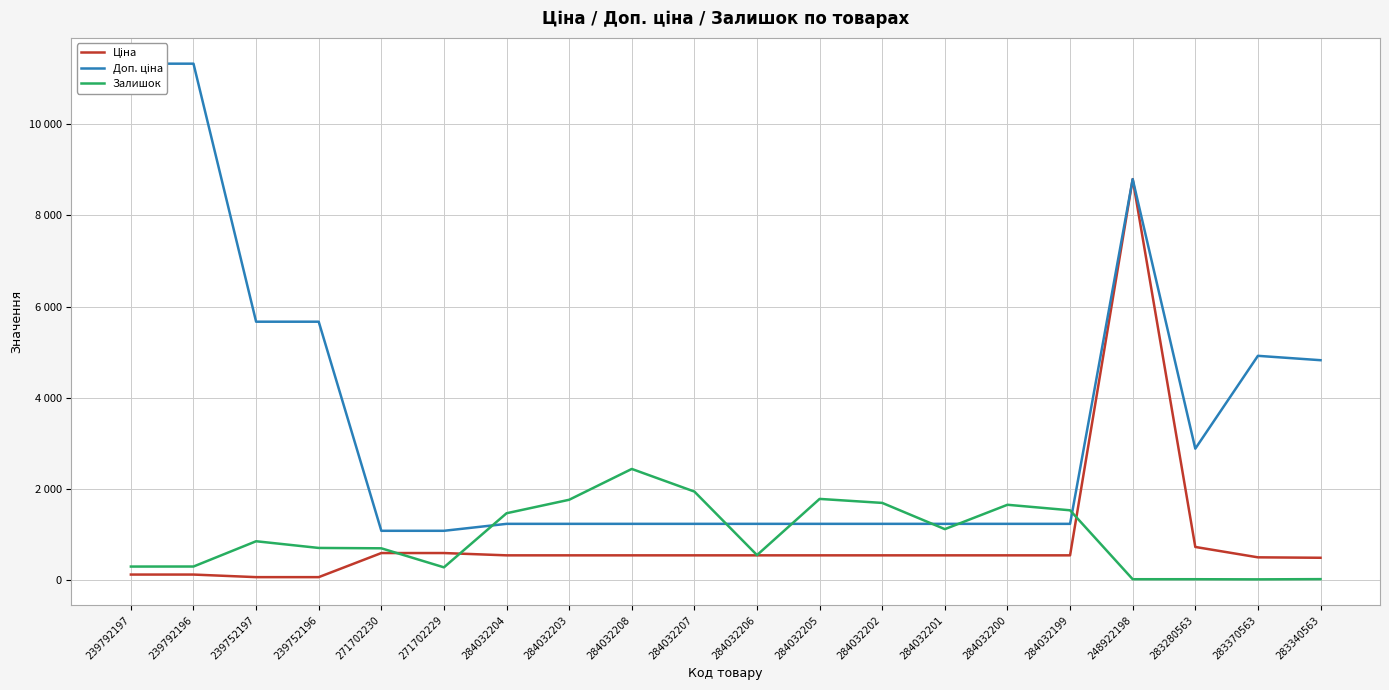

Reading left to right, extract all data points from this chart.

Ціна: 239792197=113.3	239792196=113.3	239752197=56.7	239752196=56.7	271702230=586.0	271702229=586.0	284032204=535.4	284032203=535.4	284032208=535.4	284032207=535.4	284032206=535.4	284032205=535.4	284032202=535.4	284032201=535.4	284032200=535.4	284032199=535.4	248922198=8797.6	283280563=719.6	283370563=491.7	283340563=482.1
Доп. ціна: 239792197=11334.0	239792196=11334.0	239752197=5667.0	239752196=5667.0	271702230=1074.5	271702229=1074.5	284032204=1227.2	284032203=1227.2	284032208=1227.2	284032207=1227.2	284032206=1227.2	284032205=1227.2	284032202=1227.2	284032201=1227.2	284032200=1227.2	284032199=1227.2	248922198=8797.6	283280563=2878.5	283370563=4917.4	283340563=4821.4
Залишок: 239792197=289.0	239792196=290.0	239752197=845.0	239752196=698.0	271702230=690.0	271702229=272.0	284032204=1460.0	284032203=1756.0	284032208=2433.0	284032207=1936.0	284032206=541.0	284032205=1775.0	284032202=1687.0	284032201=1111.0	284032200=1646.0	284032199=1525.0	248922198=11.0	283280563=11.0	283370563=8.0	283340563=13.0